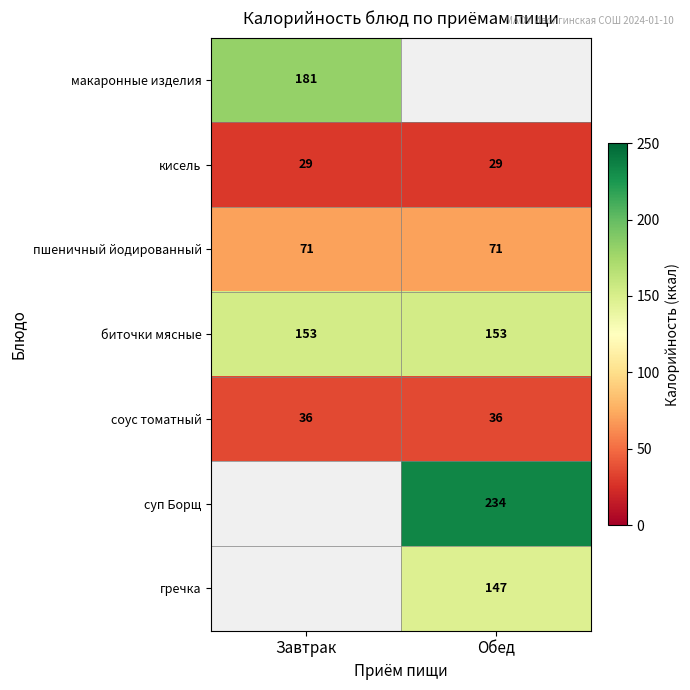

Is the value of биточки мясные at Завтрак greater than the value of гречка at Обед?

Yes